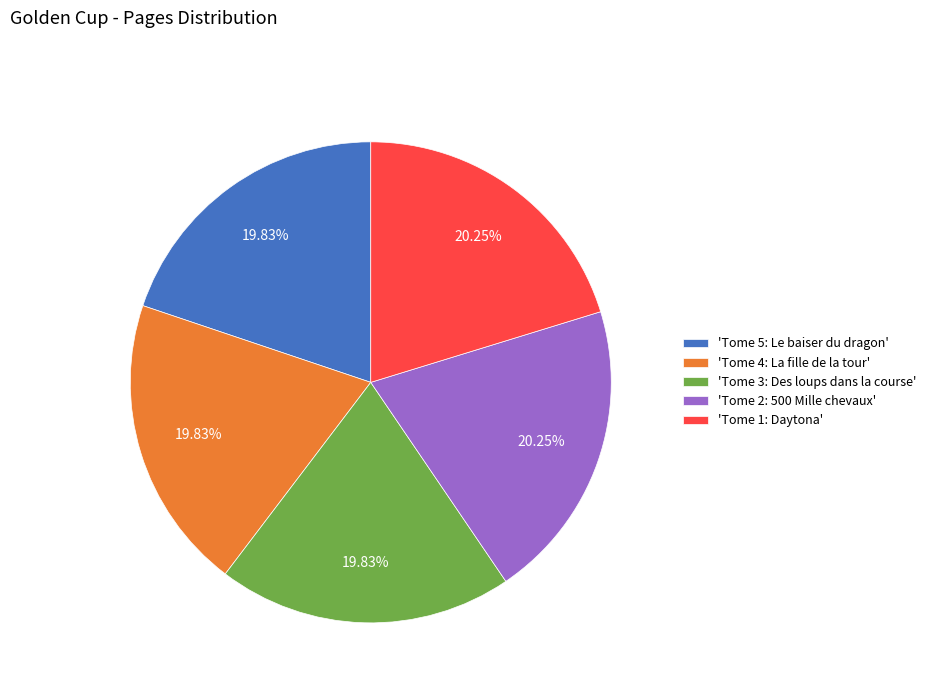

How many segments does this pie chart have?

5